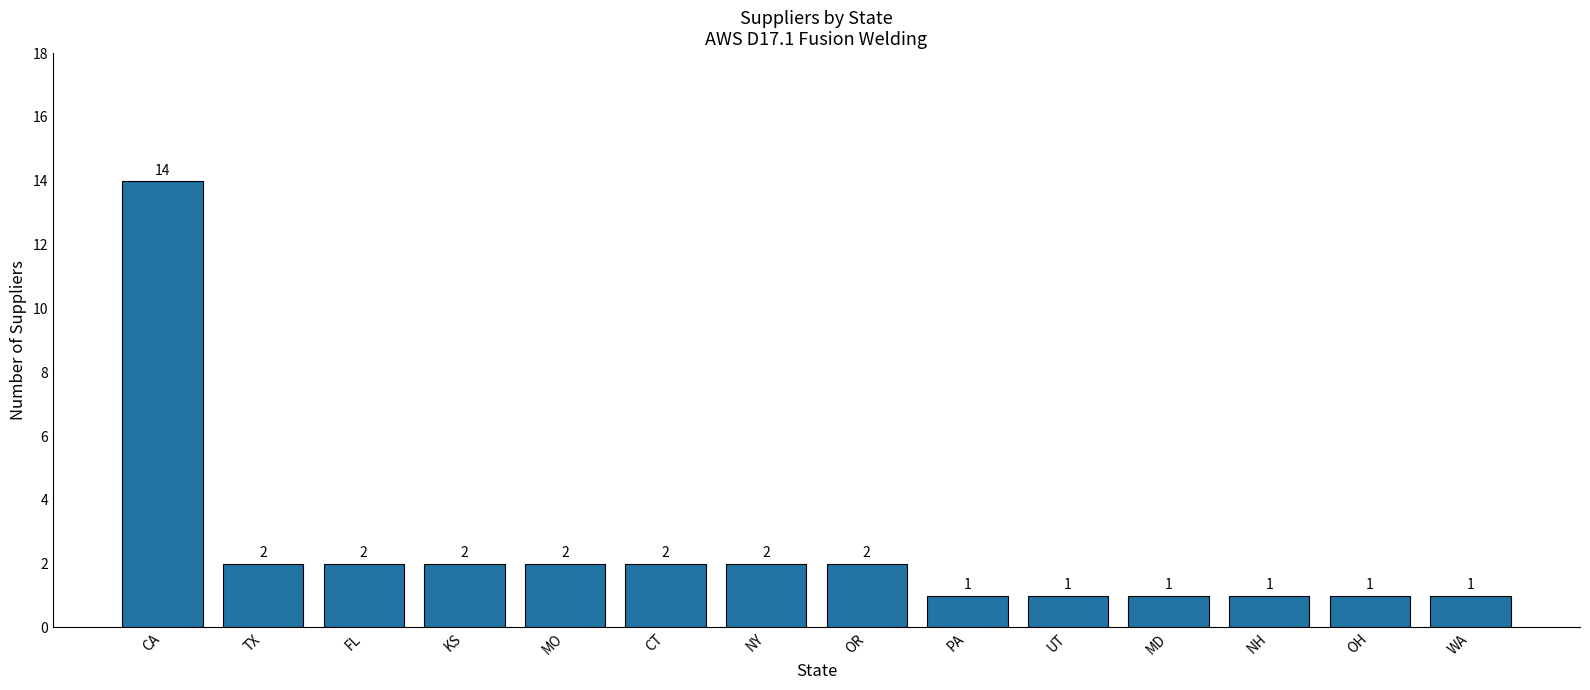

Is it true that the value at NY is 2?

True